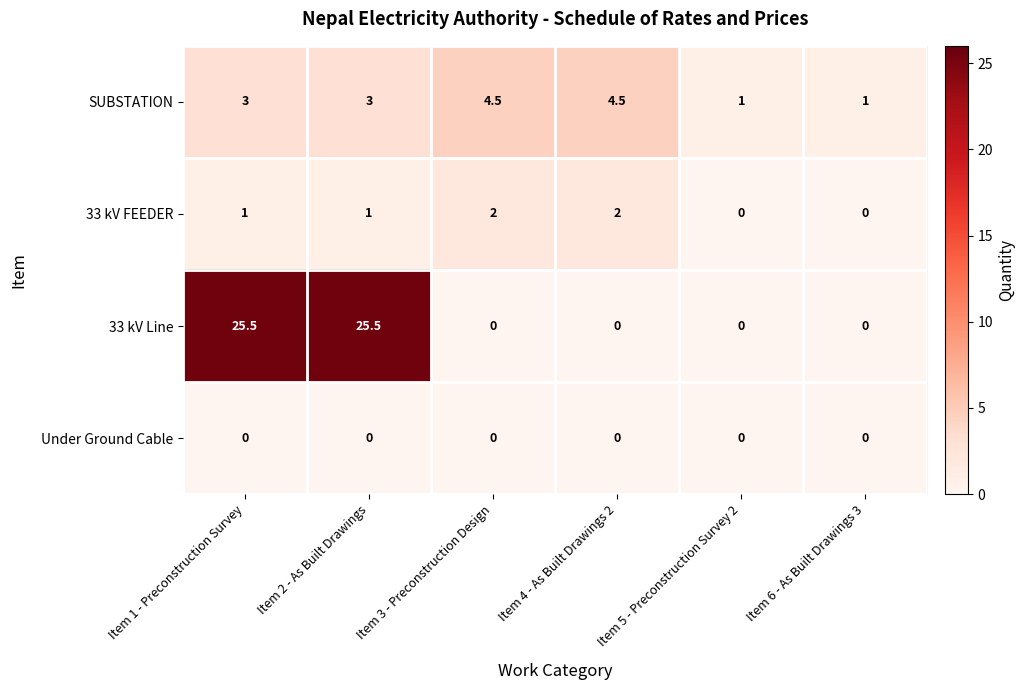

Between Item 3 - Preconstruction Design and Item 6 - As Built Drawings 3, which series saw the biggest shift?

SUBSTATION